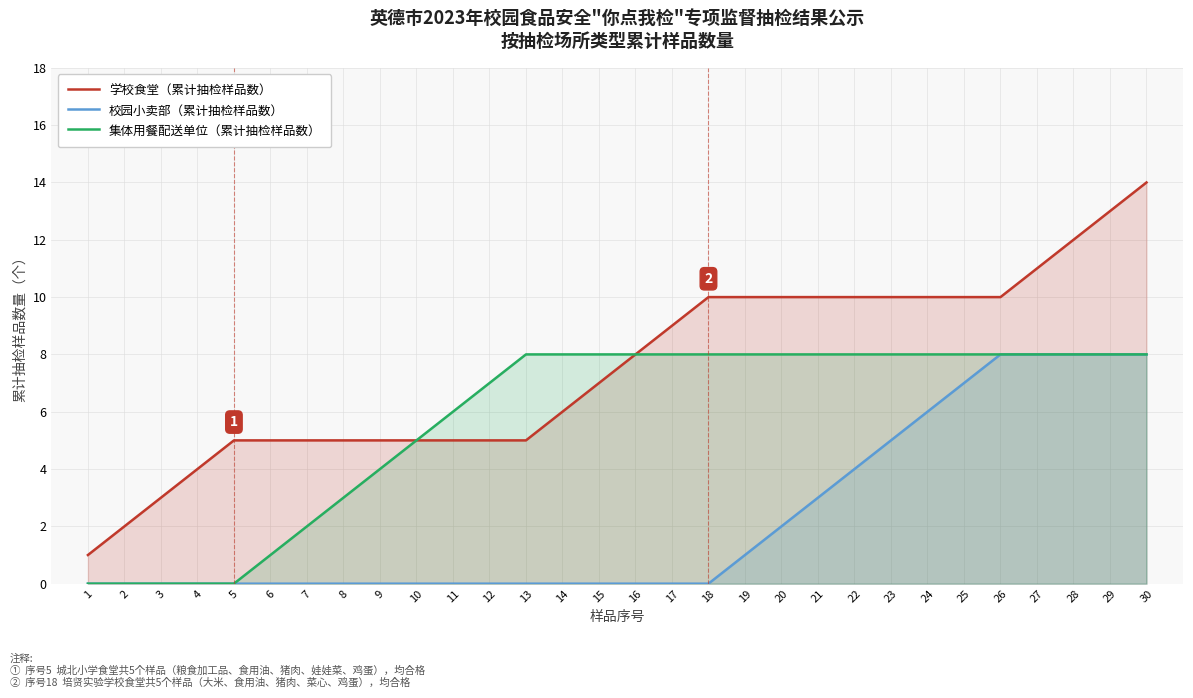

How many 校园小卖部（累计抽检样品数） values are between 0 and 5?

23